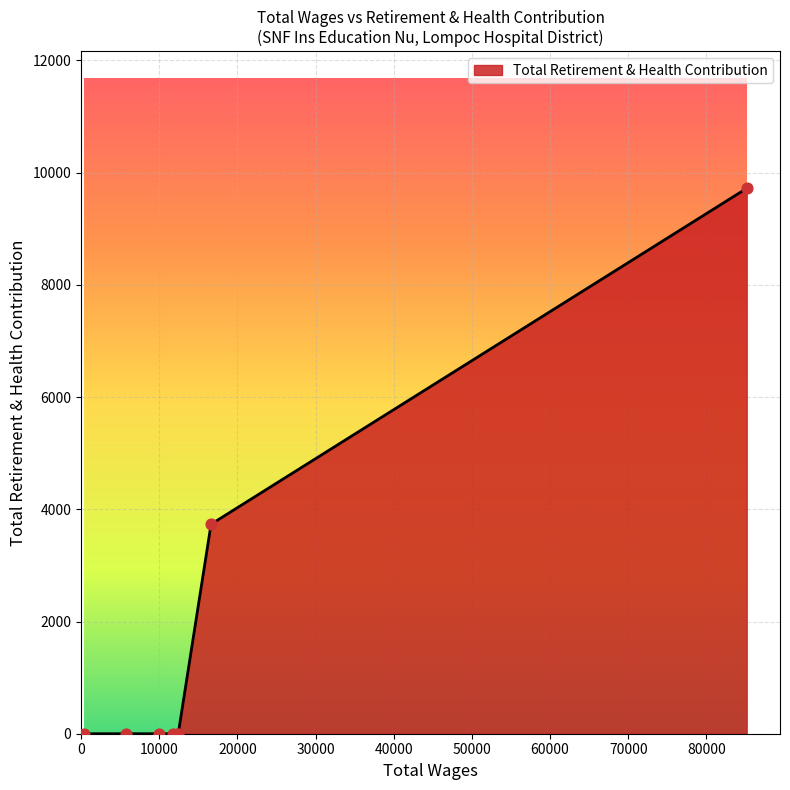

True or false: the data has more than 2 interior local peaks.

False